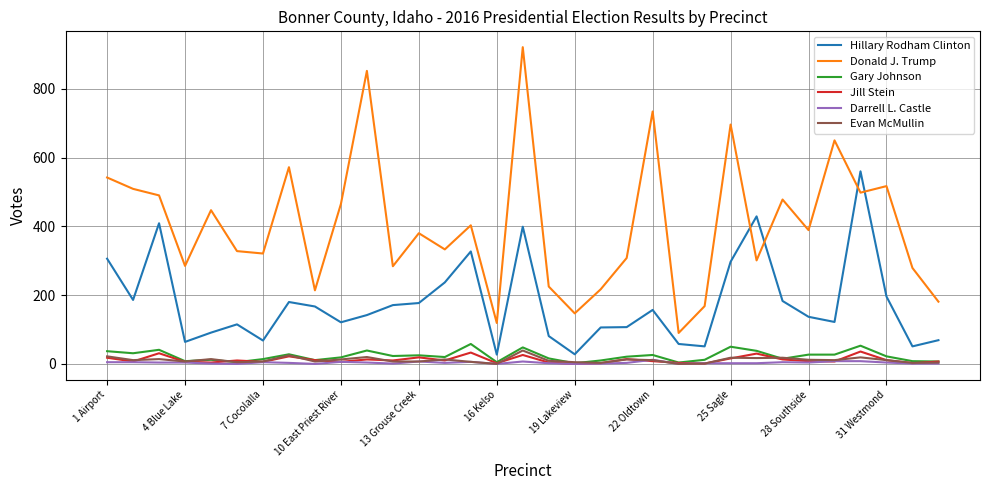

How many lines are shown in the chart?

6